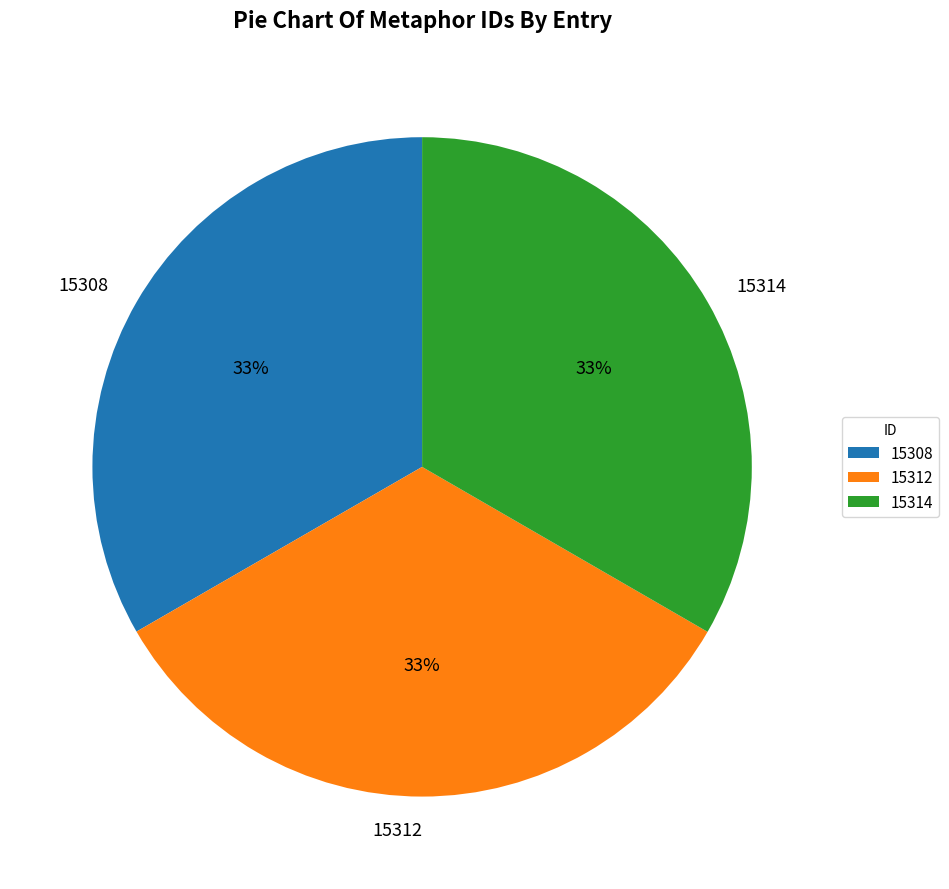

Is the sum of 15312 and 15314 greater than half?

Yes